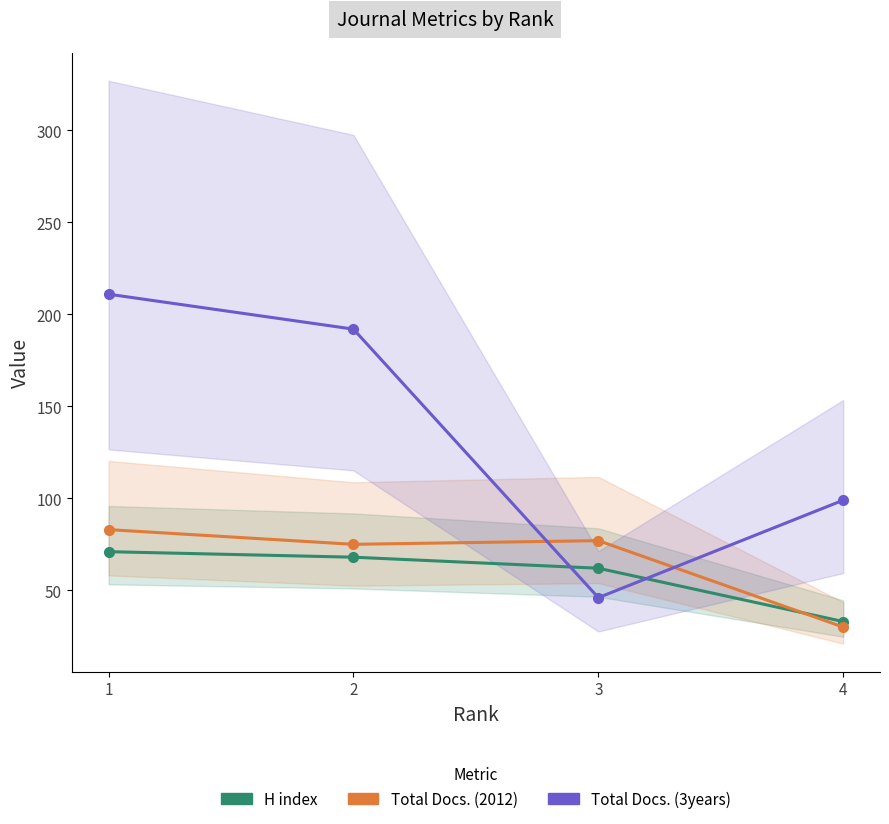

What are all the series names shown in the legend?

H index, Total Docs. (2012), Total Docs. (3years)